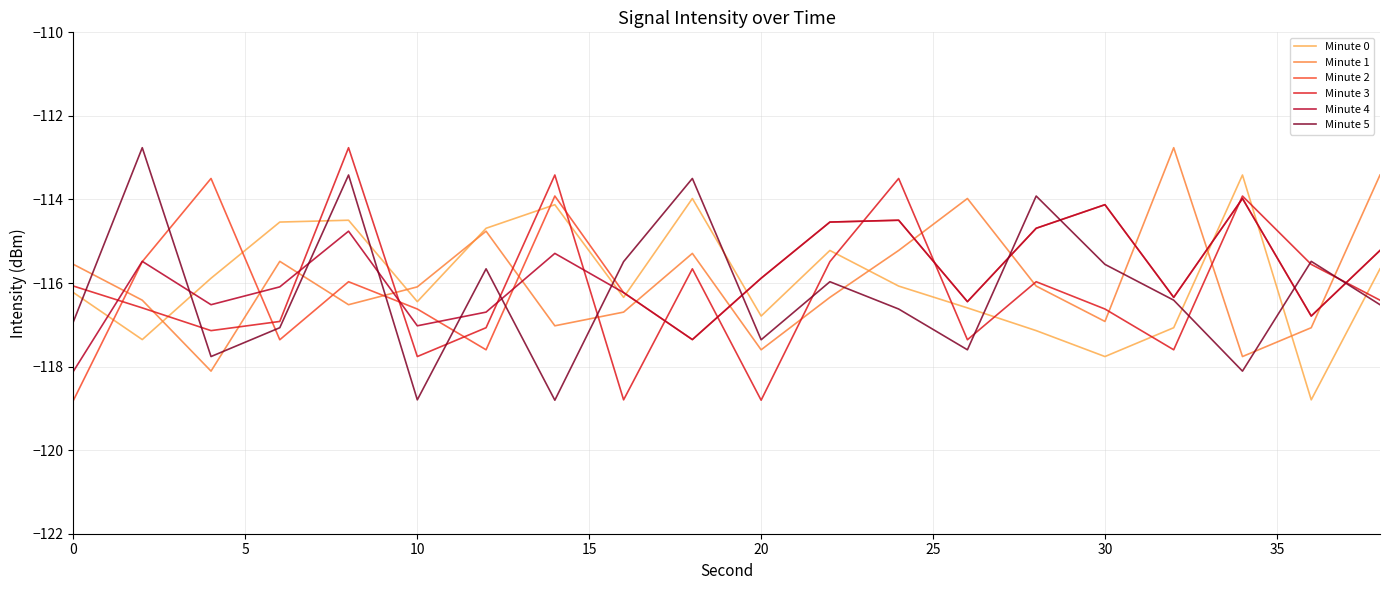

What is the maximum value shown in the chart?

-112.8